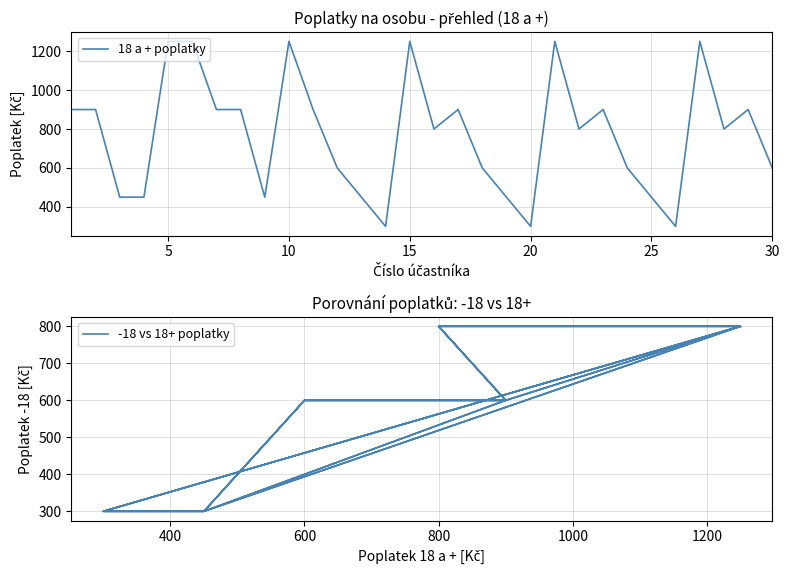

What is the highest value of the 18 a + poplatky series?

1250